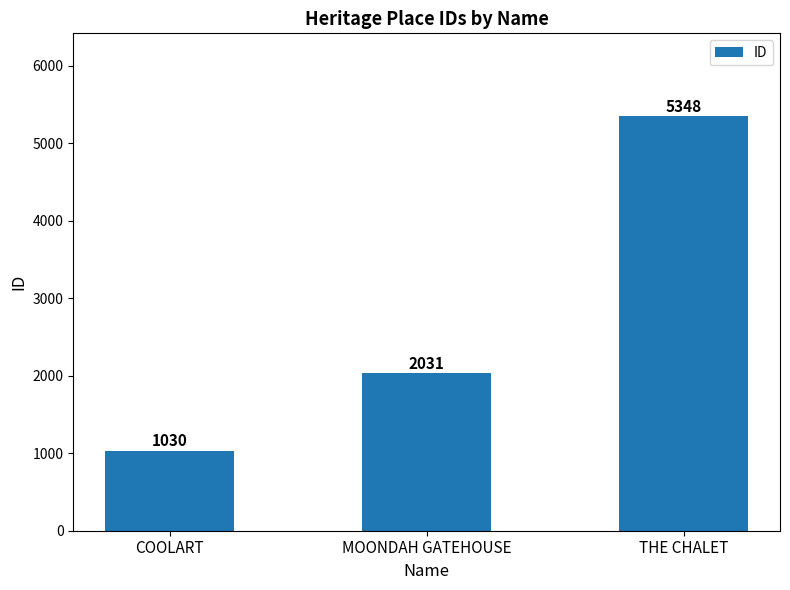

True or false: the data shows 5348 at THE CHALET.

True